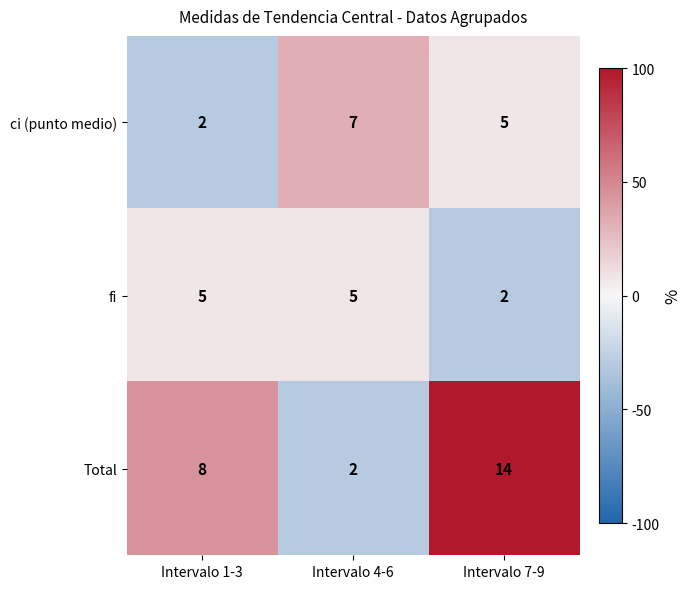

How many Total values are between 2 and 14?

3